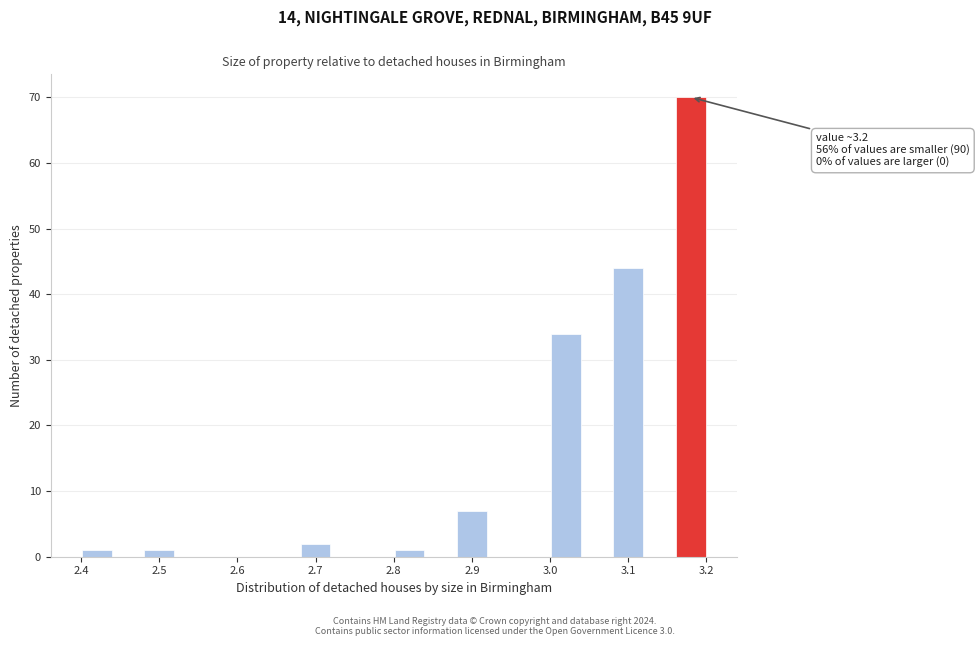

Over which range of the x-axis is the bar tallest?

3.16 to 3.20